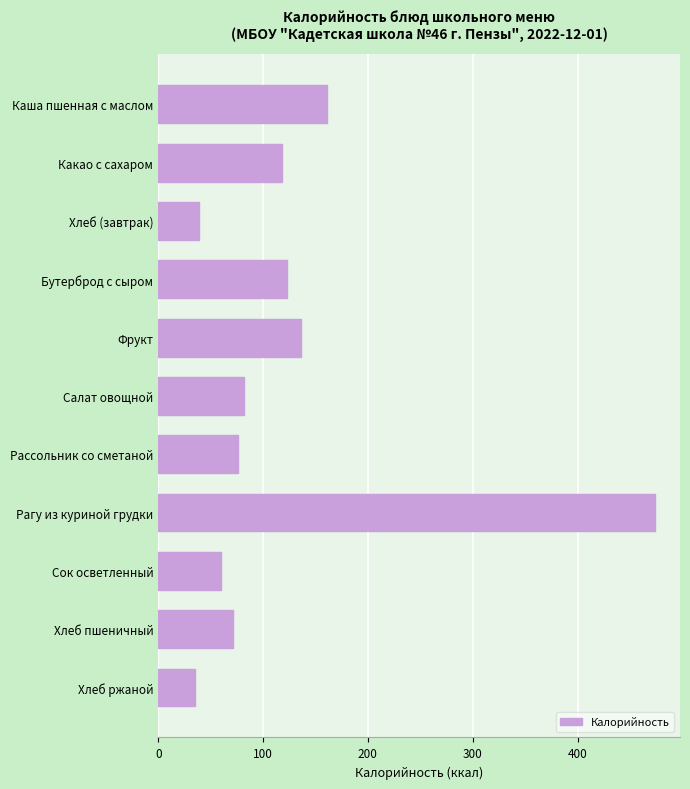

What is the label of the 11th bar from the top?

Хлеб ржаной